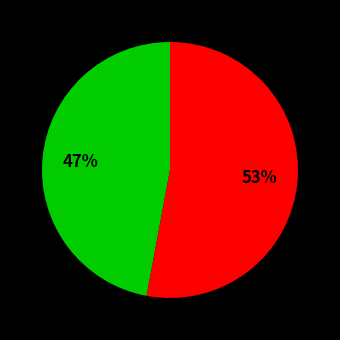

Does any single category account for the majority?

Yes